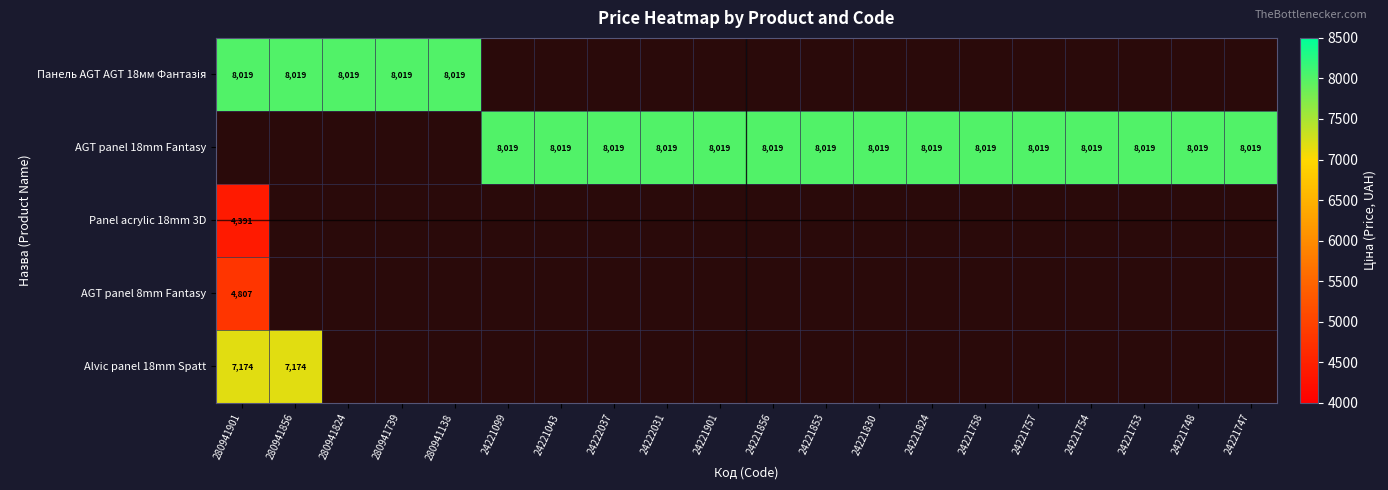

The value of AGT panel 18mm Fantasy at 24221753 is 13753.1. True or false?

False